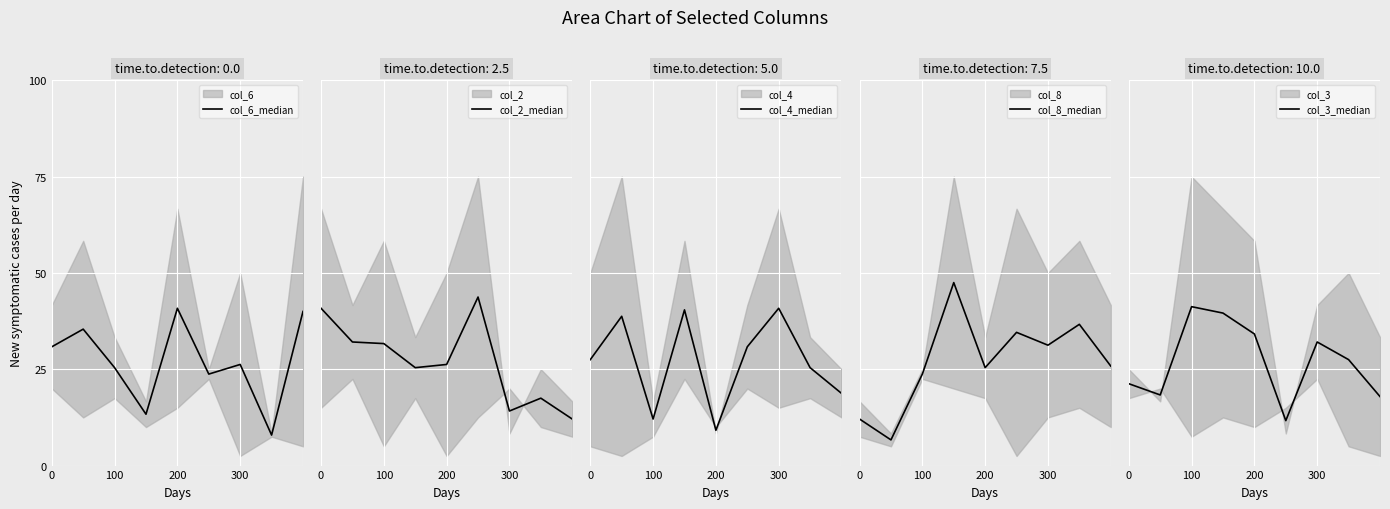

Is this an area chart (filled region under the line)?

No